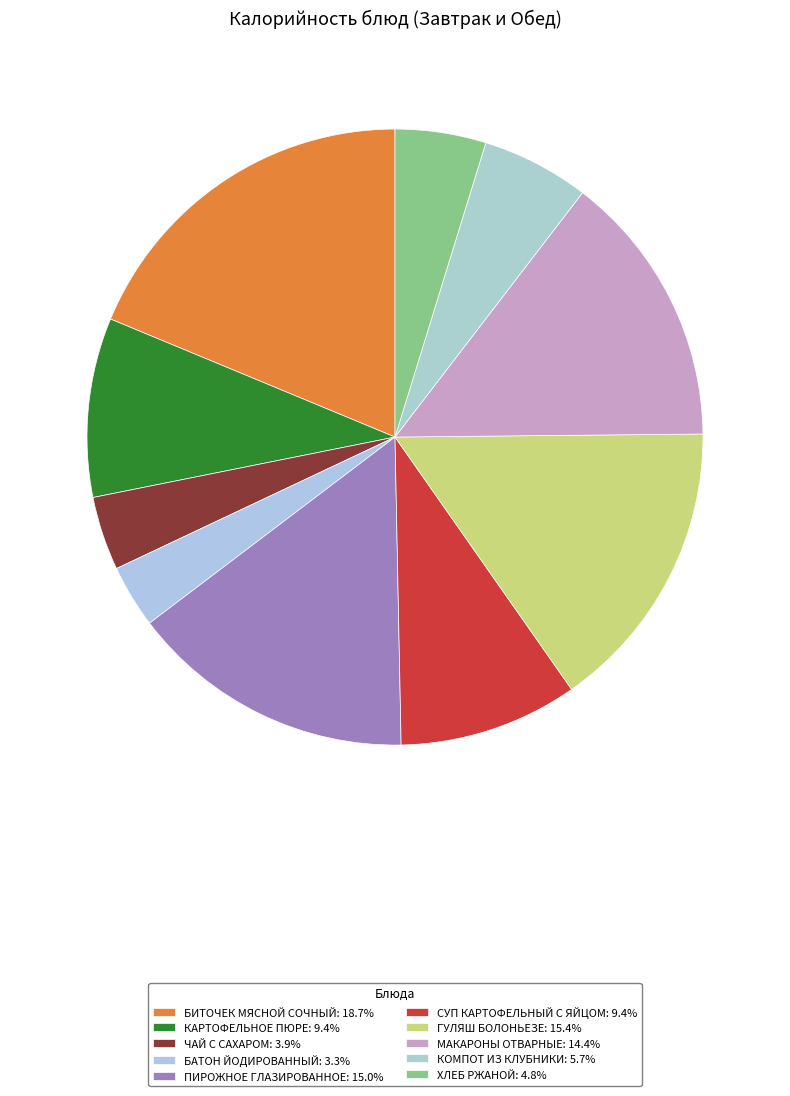

Rank the categories by value from lowest to highest.

Батон йодированный, Чай с сахаром, Хлеб ржаной, Компот из клубники, Картофельное пюре, Суп картофельный с яйцом, Макароны отварные, Пирожное глазированное, Гуляш Болоньезе, Биточек мясной Сочный